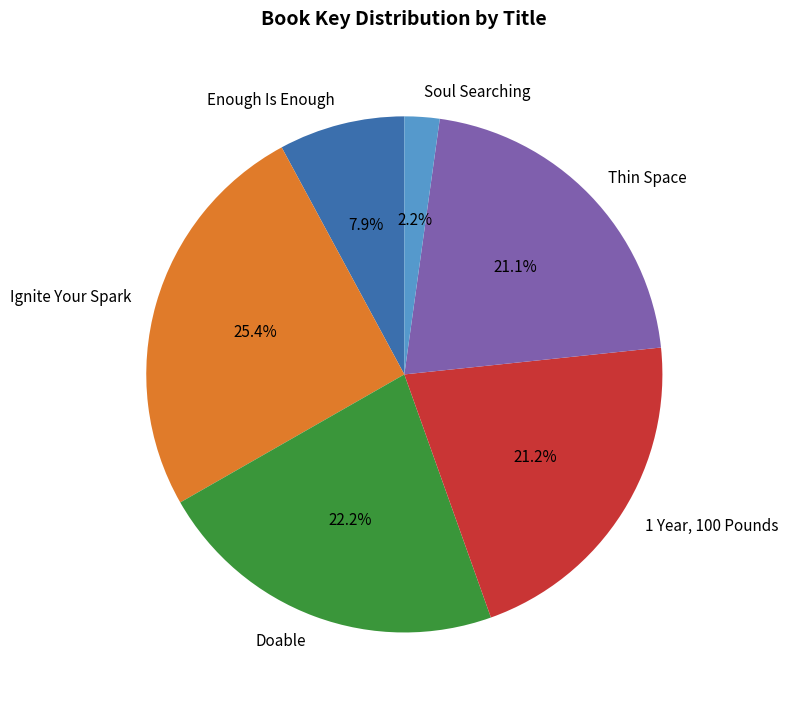

What percentage do 1 Year, 100 Pounds and Soul Searching together represent?

23.4%